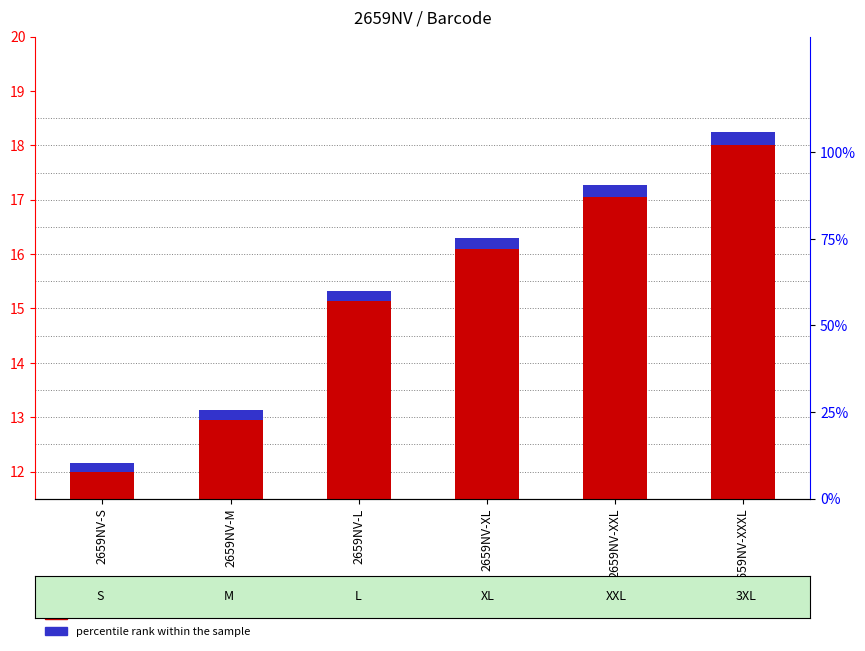

What is the sum of all percentile rank within the sample values?

1.2